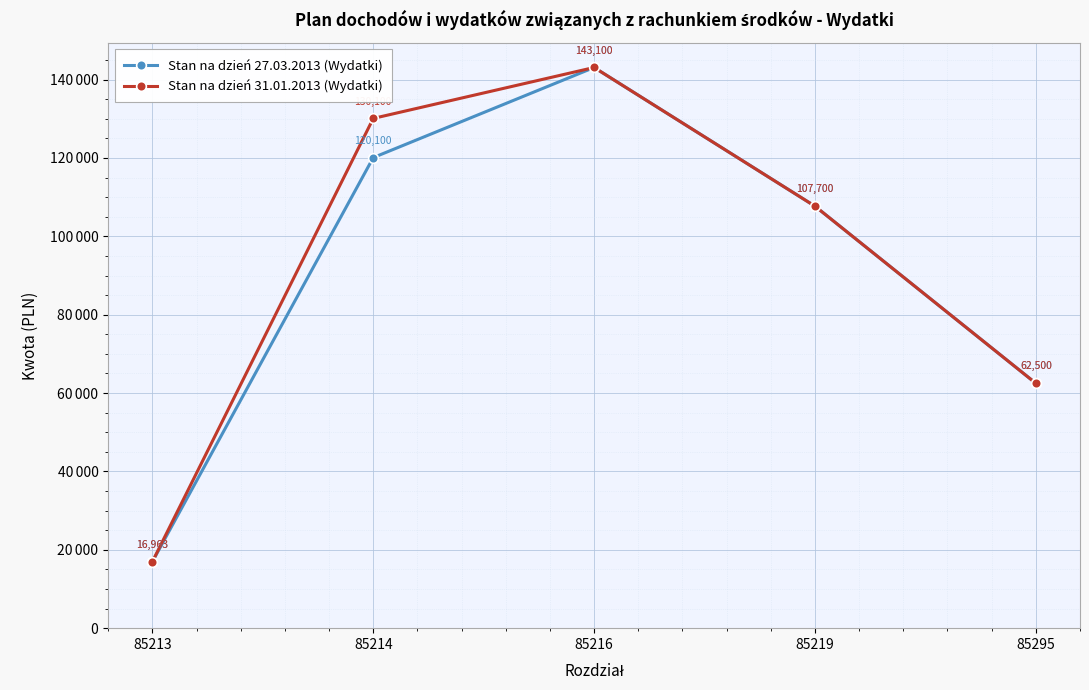

At which category is the sum across all series the highest?

85216